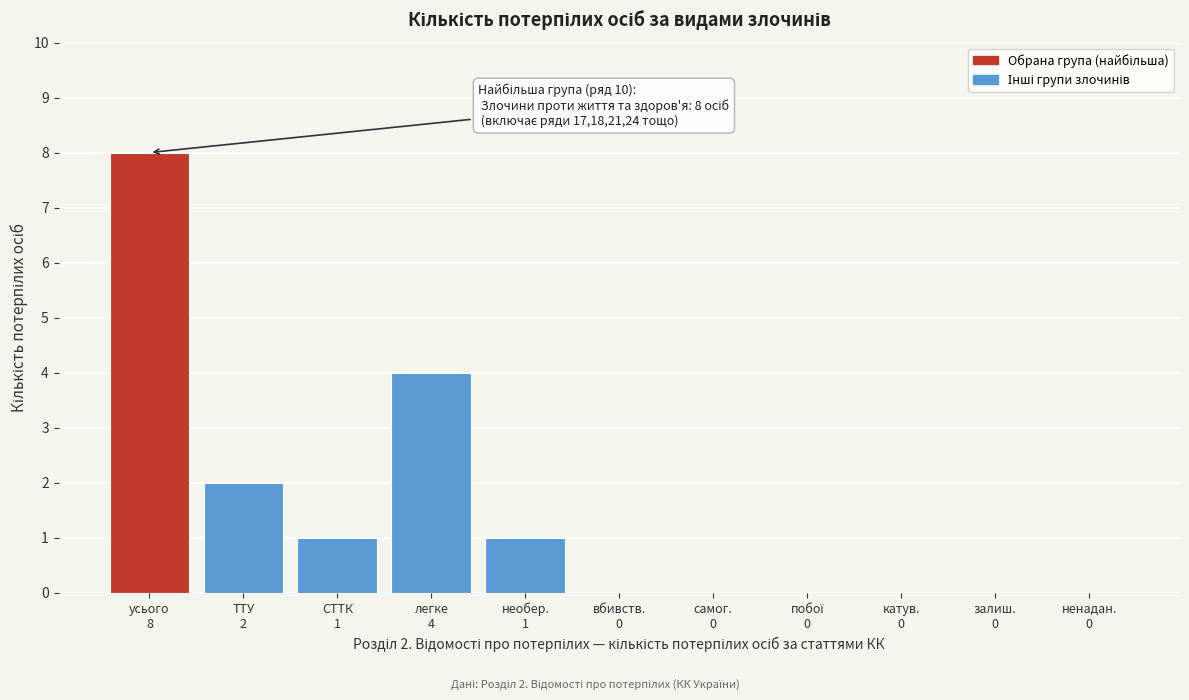

What is the sum of all values?

16